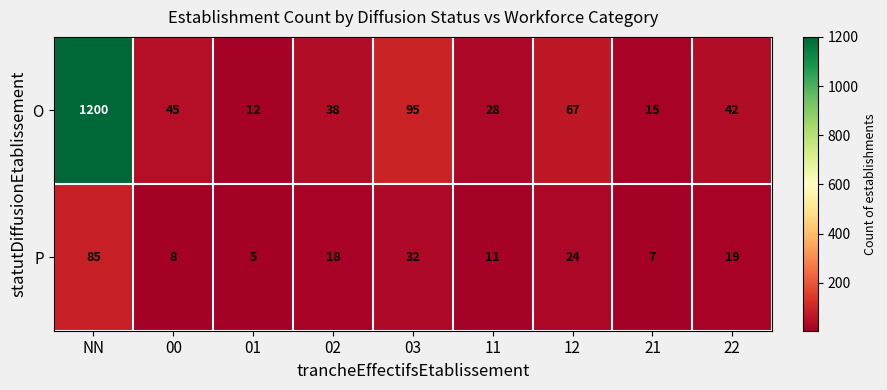

What is the difference between the highest and lowest values at NN?

1115